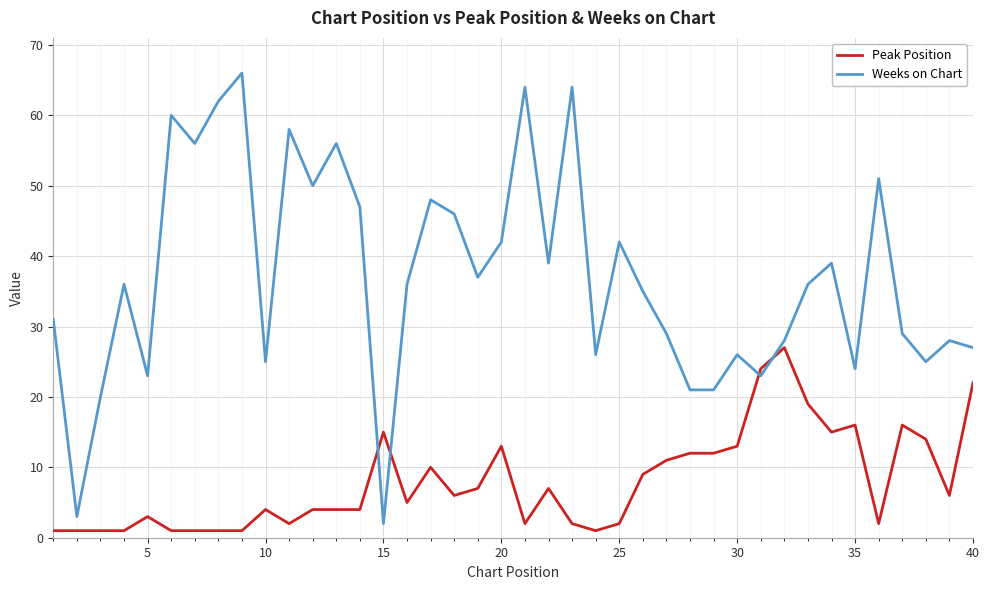

What is the sum of all Peak Position values?

317